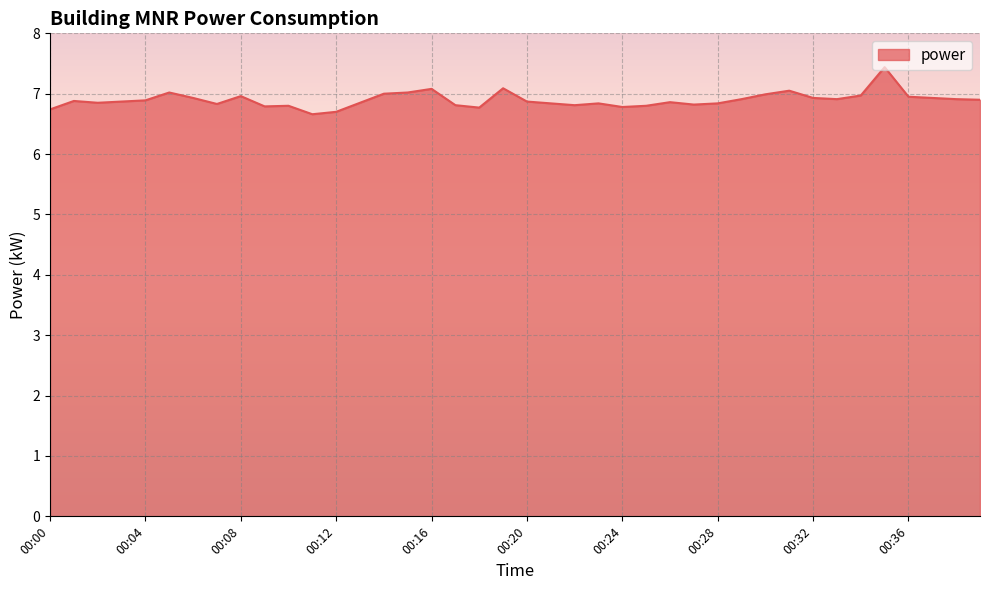

What is the smallest value displayed?

6.7